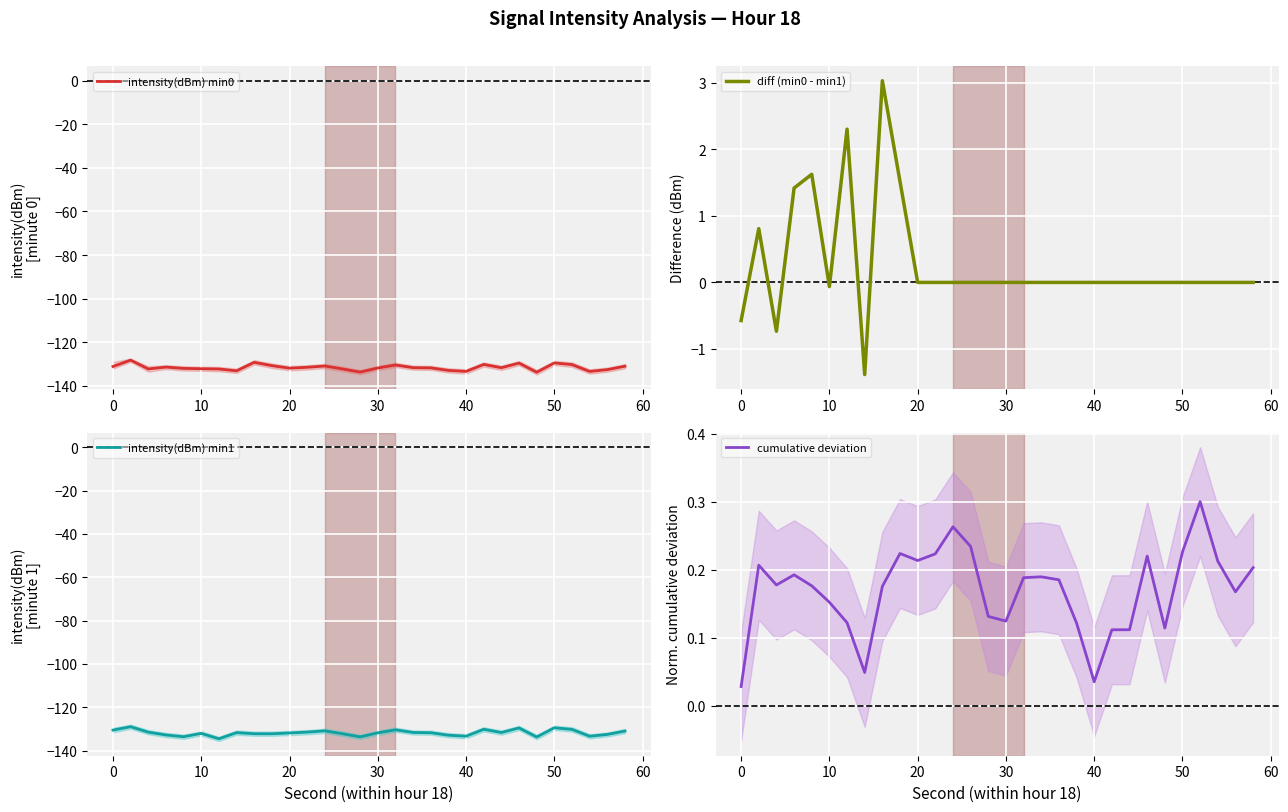

True or false: diff (min0 - min1) has more than 2 interior local peaks.

True